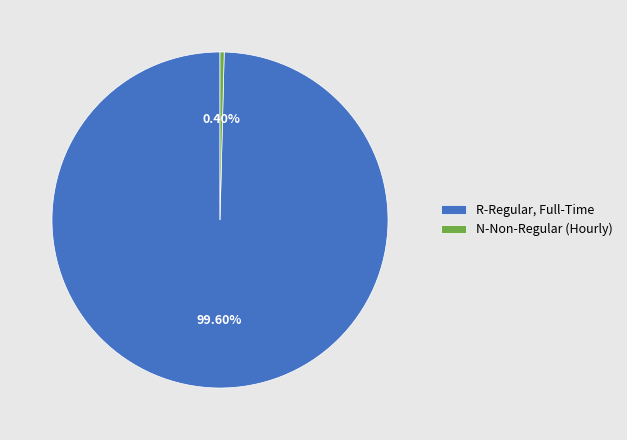

What percentage is NOT represented by N-Non-Regular (Hourly)?

99.6%